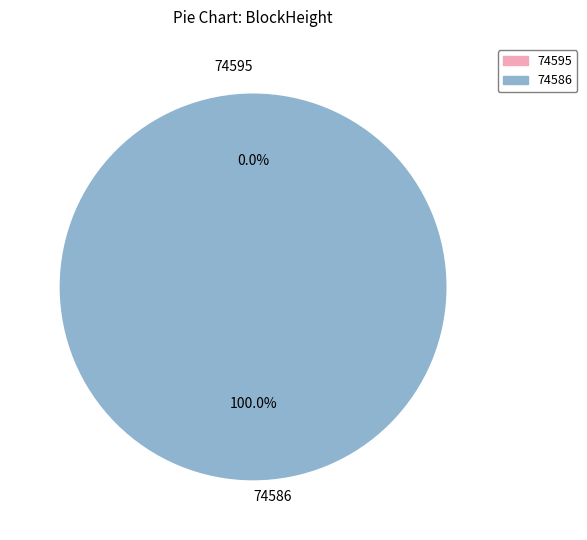

What percentage is the 74586 slice, to the nearest percent?

100%